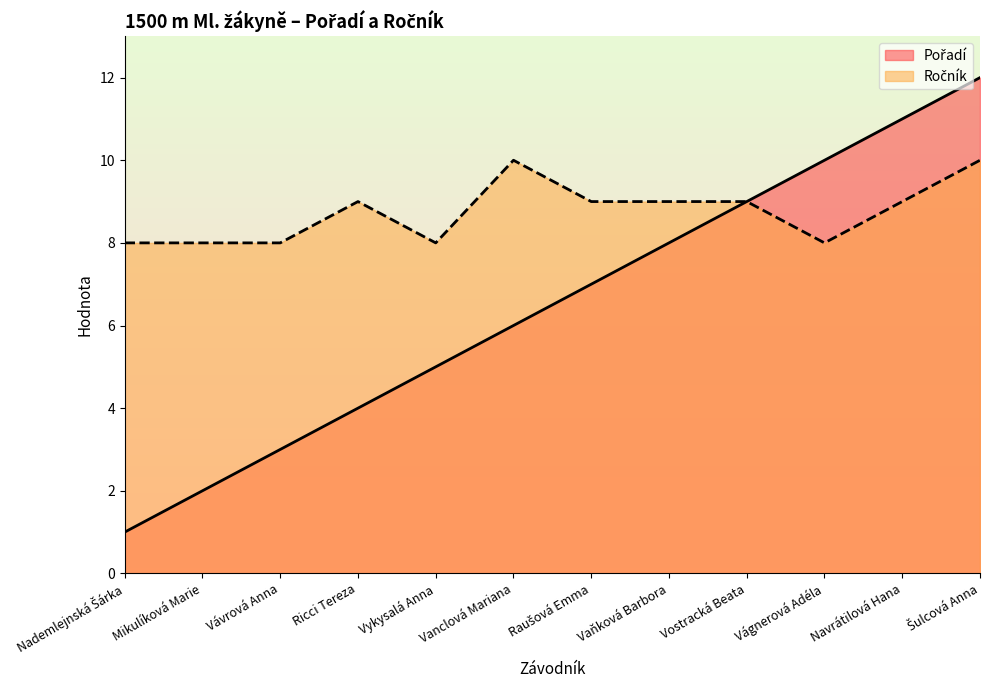

What position from the left is Ricci Tereza?

4